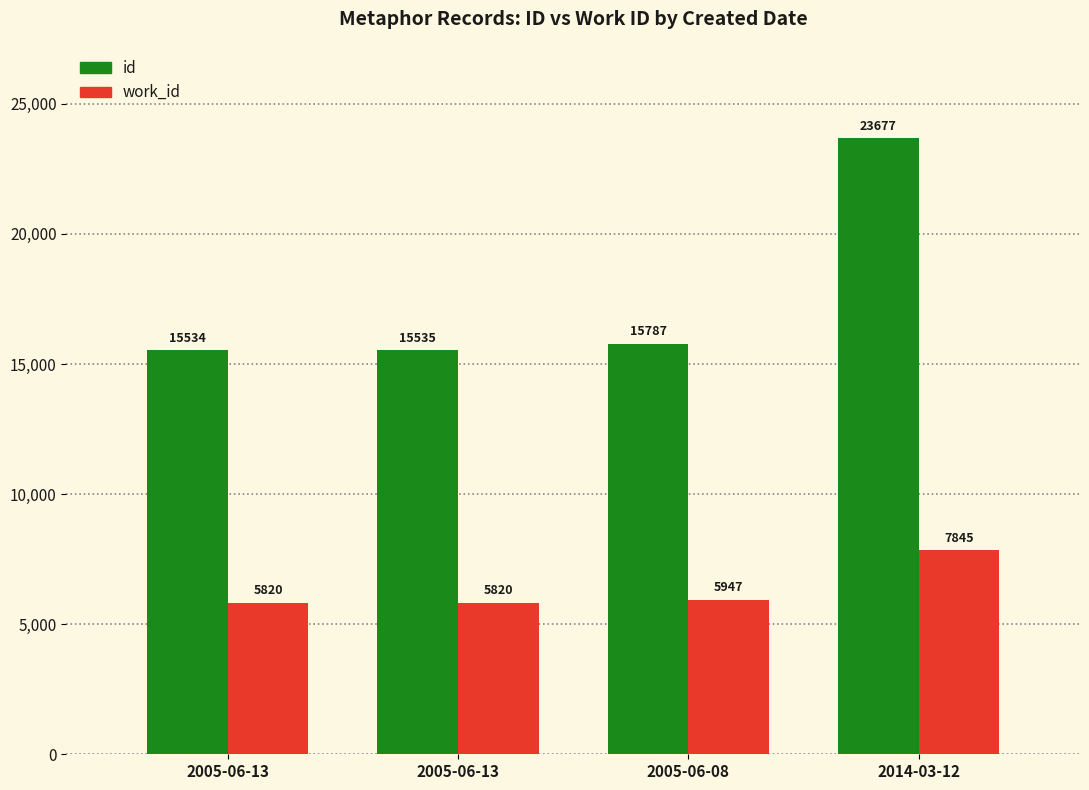

Count the number of categories in the chart.

4